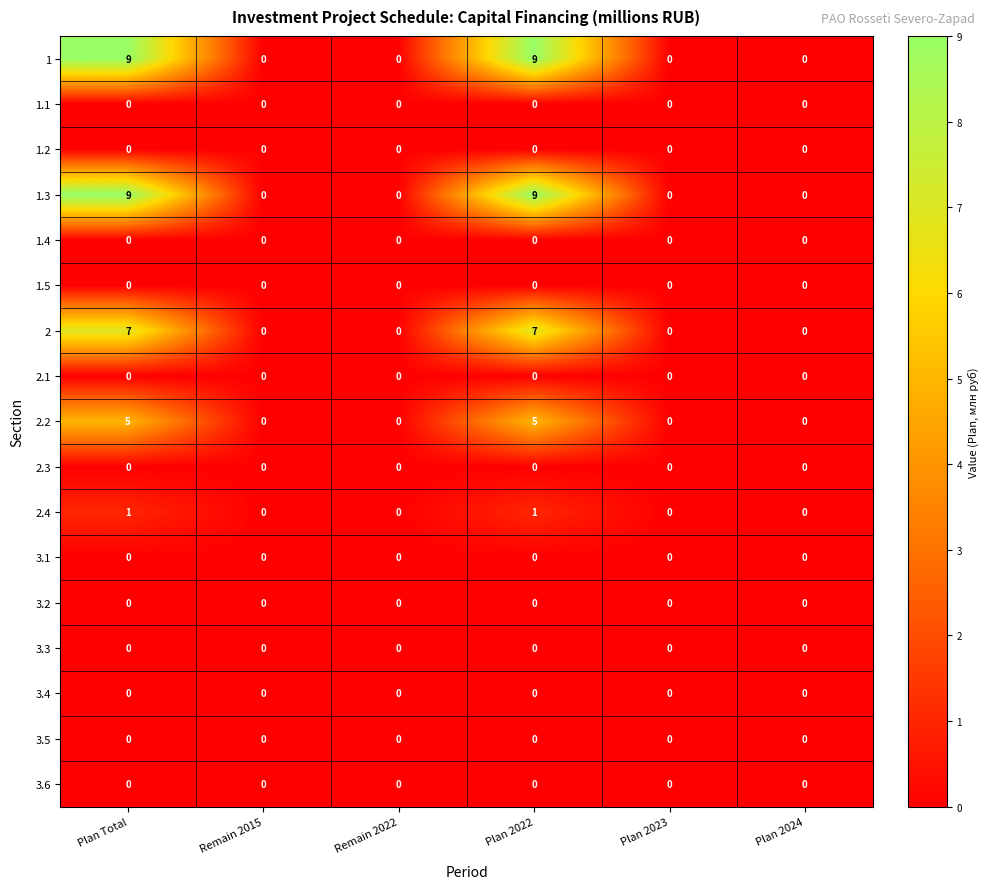

The value of 1.5 at Plan 2023 is 0. True or false?

True